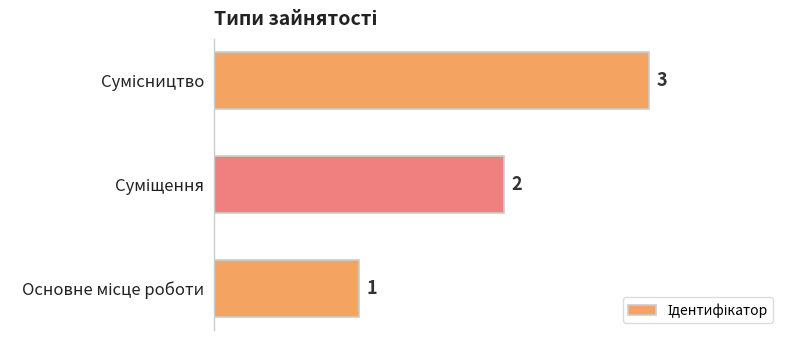

What is the maximum value shown in the chart?

3